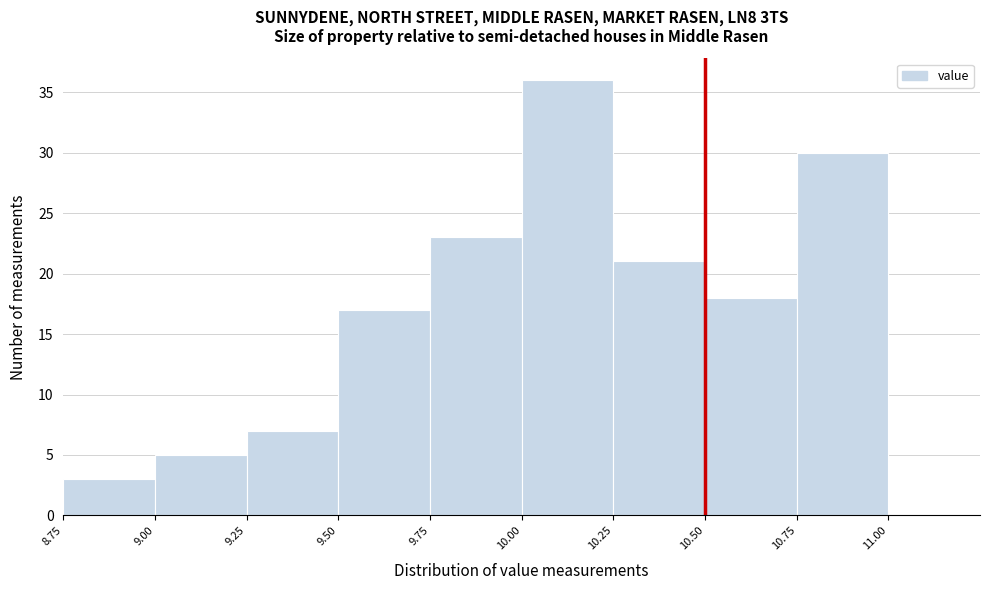

Reading left to right, list every bar in this chart as the range it spans on the x-axis followed by its height. The values are not printed on the chart, so give them approximately, as read against the axis.

8.75 to 9.00: 3
9.00 to 9.25: 5
9.25 to 9.50: 7
9.50 to 9.75: 17
9.75 to 10.00: 23
10.00 to 10.25: 36
10.25 to 10.50: 21
10.50 to 10.75: 18
10.75 to 11.00: 30
11.00 to 11.25: 0